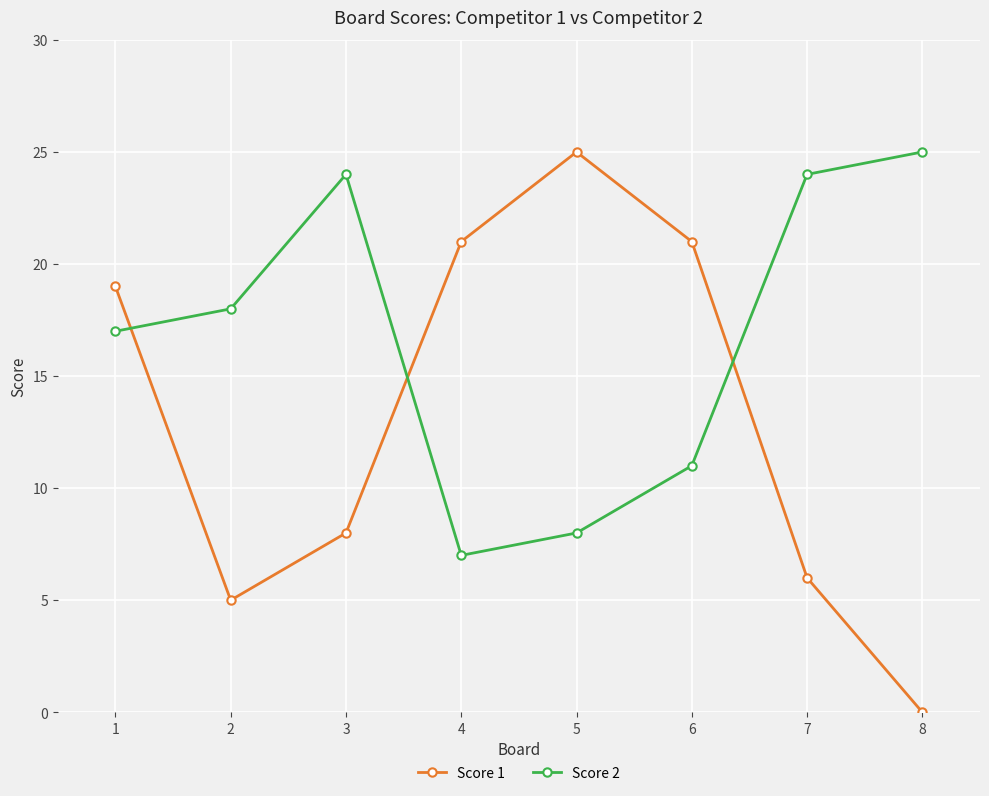

Where is the first local minimum for Score 2?

4